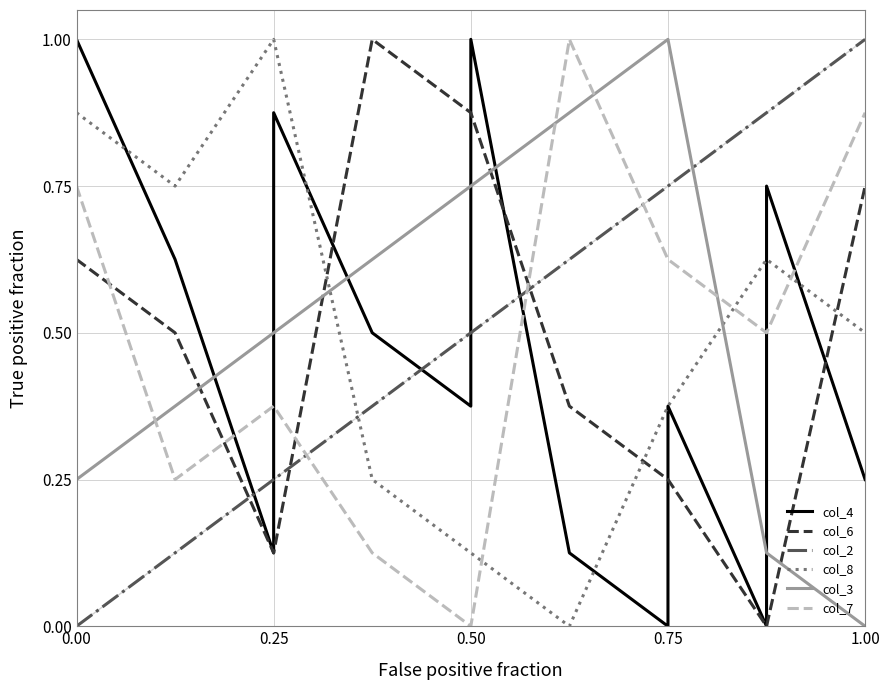

Which series has the largest range (max minus min)?

col_4